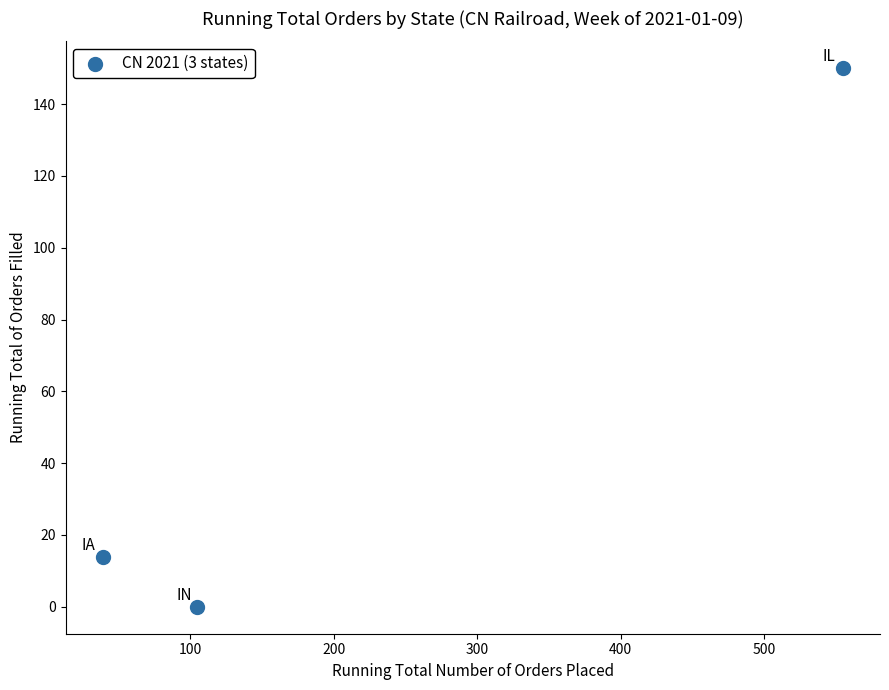

What is the range of X values (max minus min)?

516